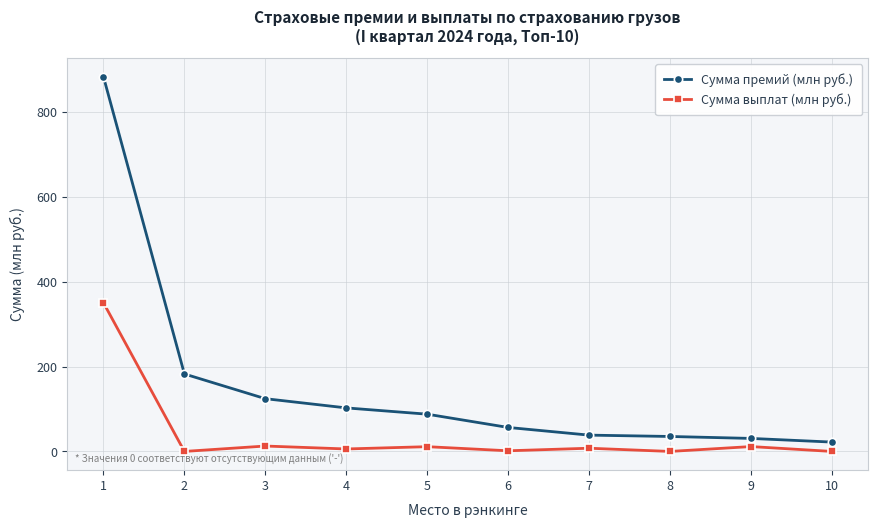

What is the value of the Сумма выплат (млн руб.) point at the 9th from the left?

11.5